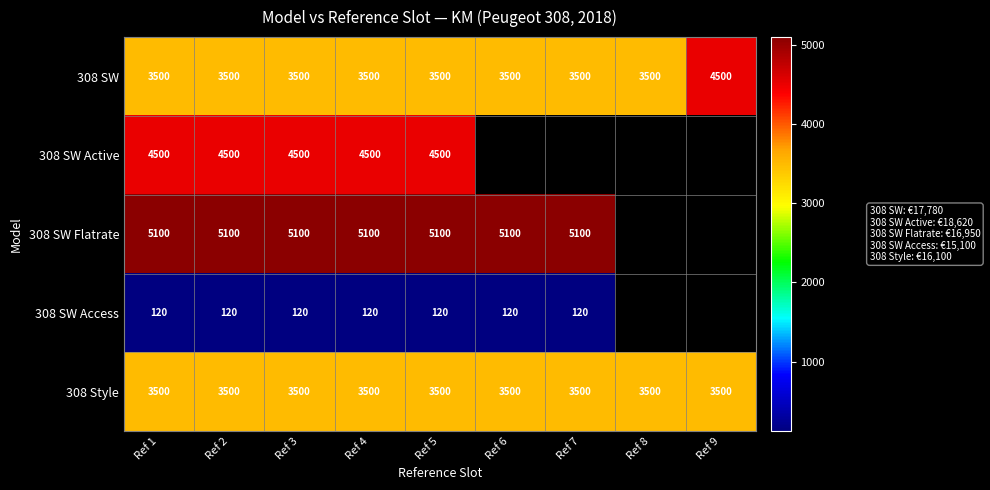

What is the maximum value shown in the chart?

5100.0